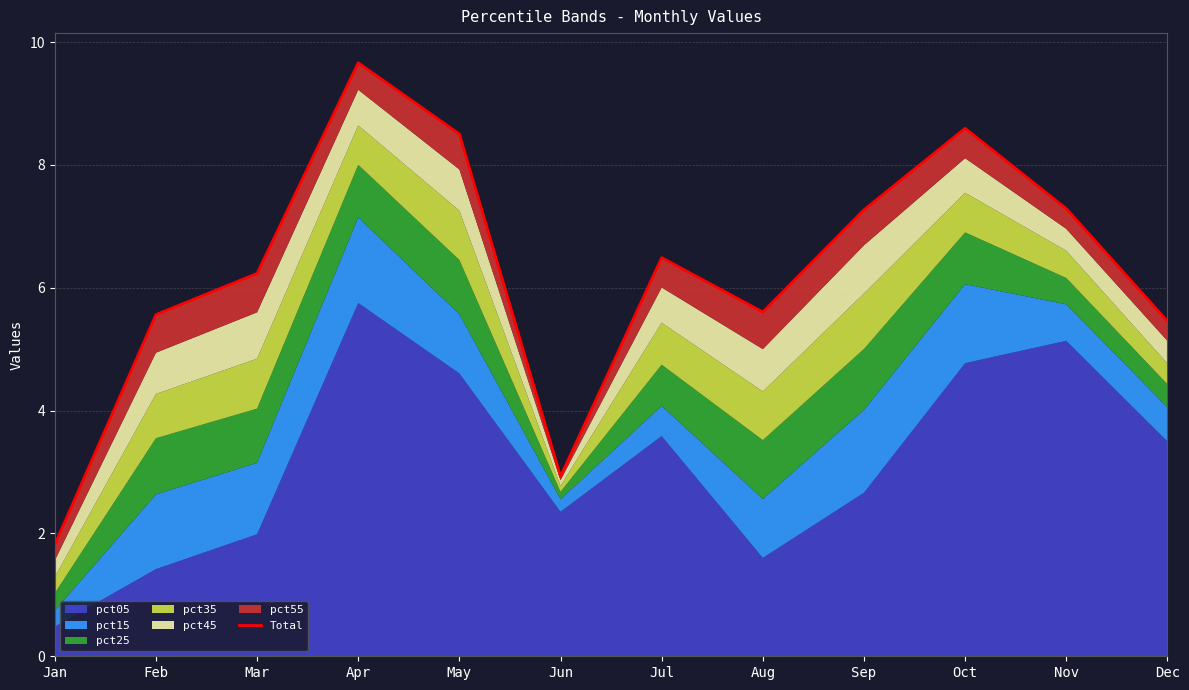

Does the chart display data point markers on the line(s)?

No